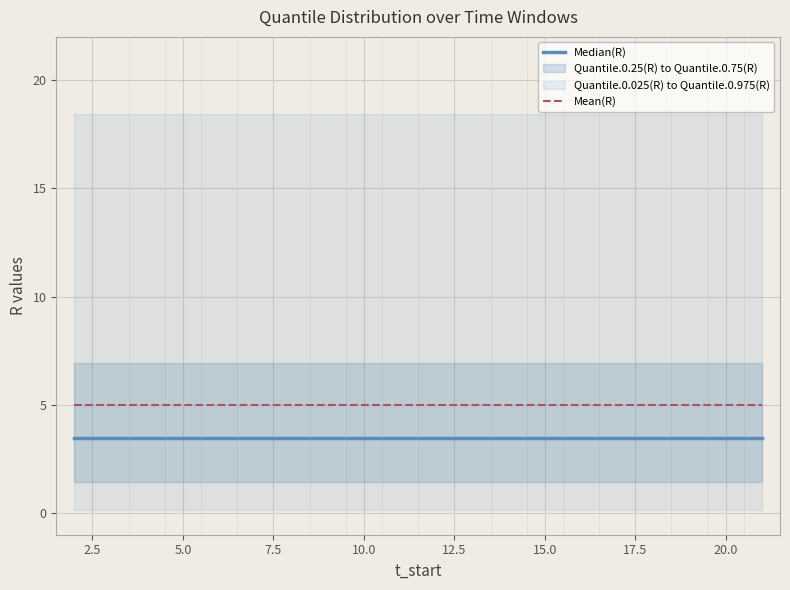

Is it true that Median(R) equals 3.5 at 5.0?

True